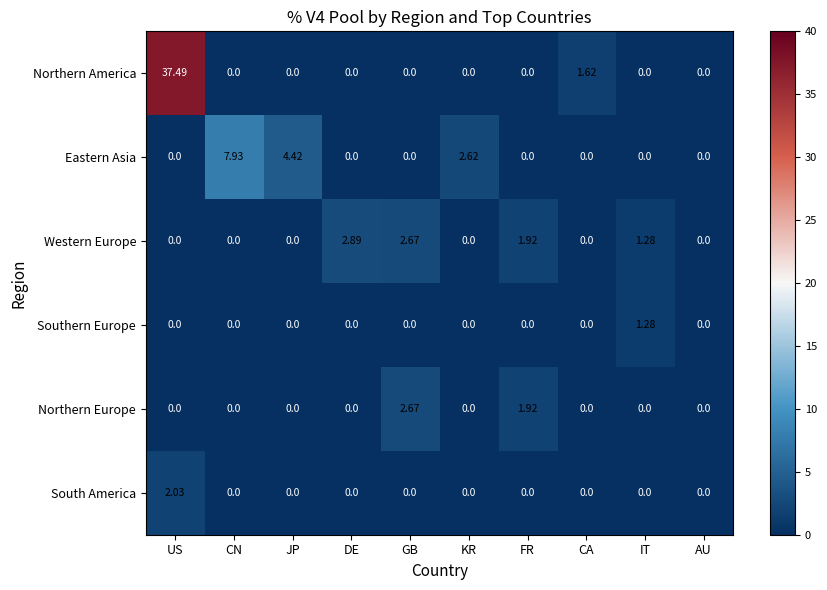

At which category is the sum across all series the highest?

US